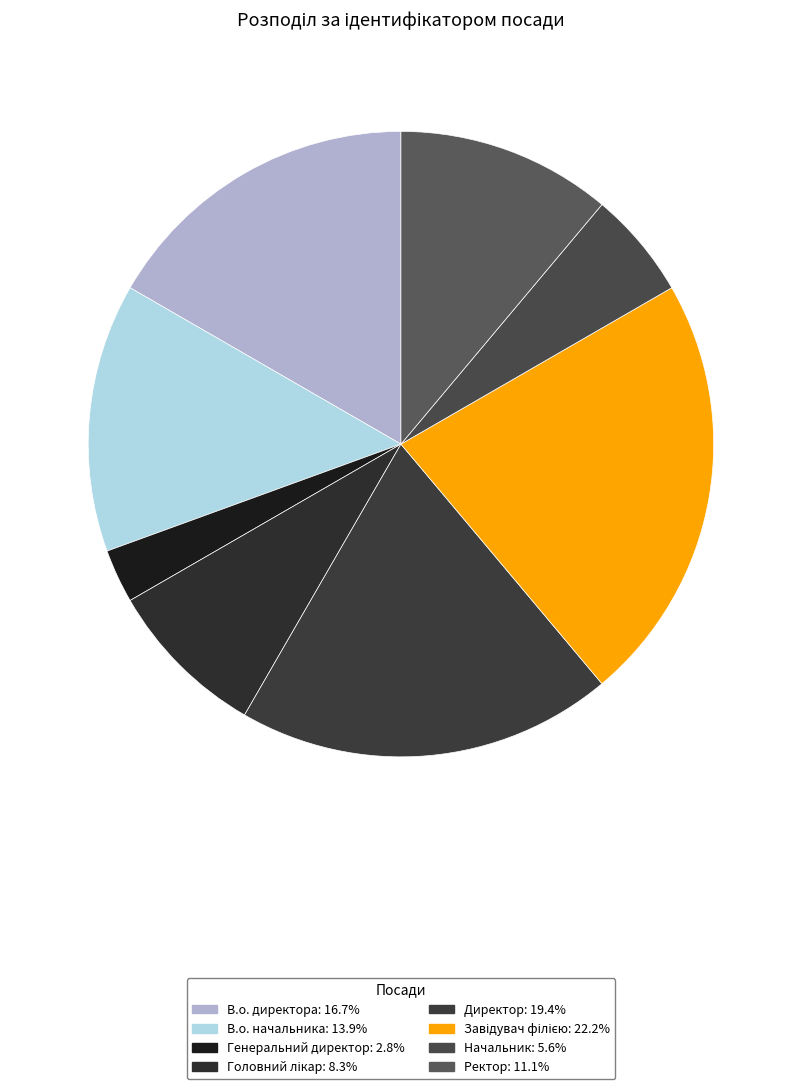

Is it true that В.о. начальника is 14% of the pie?

True